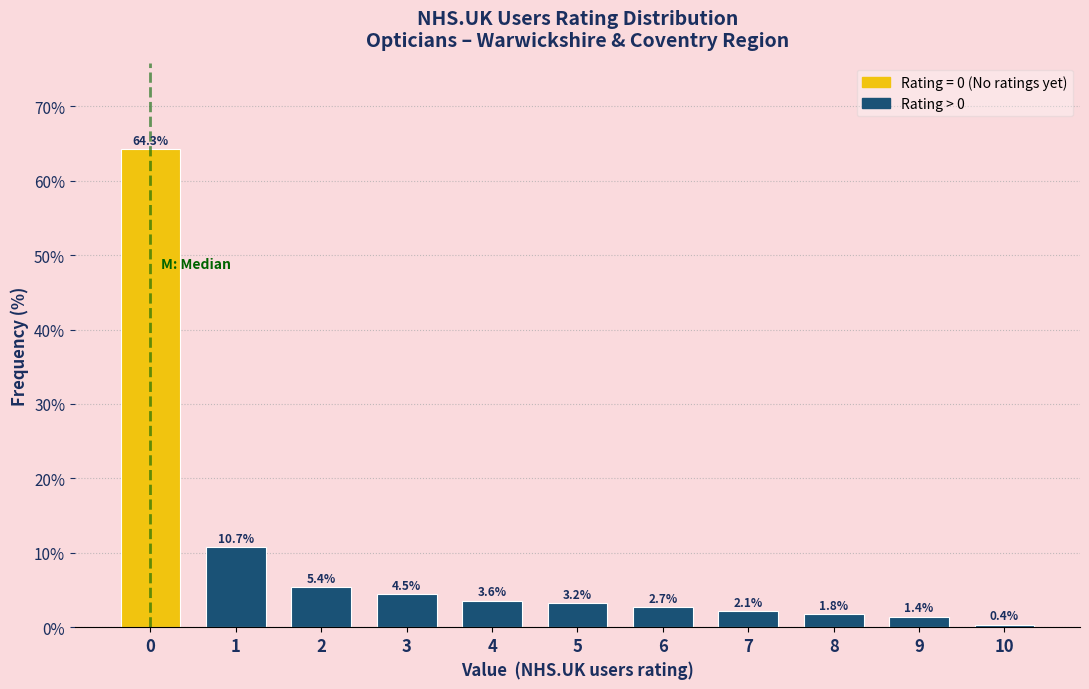

Reading left to right, transcribe all the data shown in this chart.

0=64.3	1=10.7	2=5.4	3=4.5	4=3.6	5=3.2	6=2.7	7=2.1	8=1.8	9=1.4	10=0.4